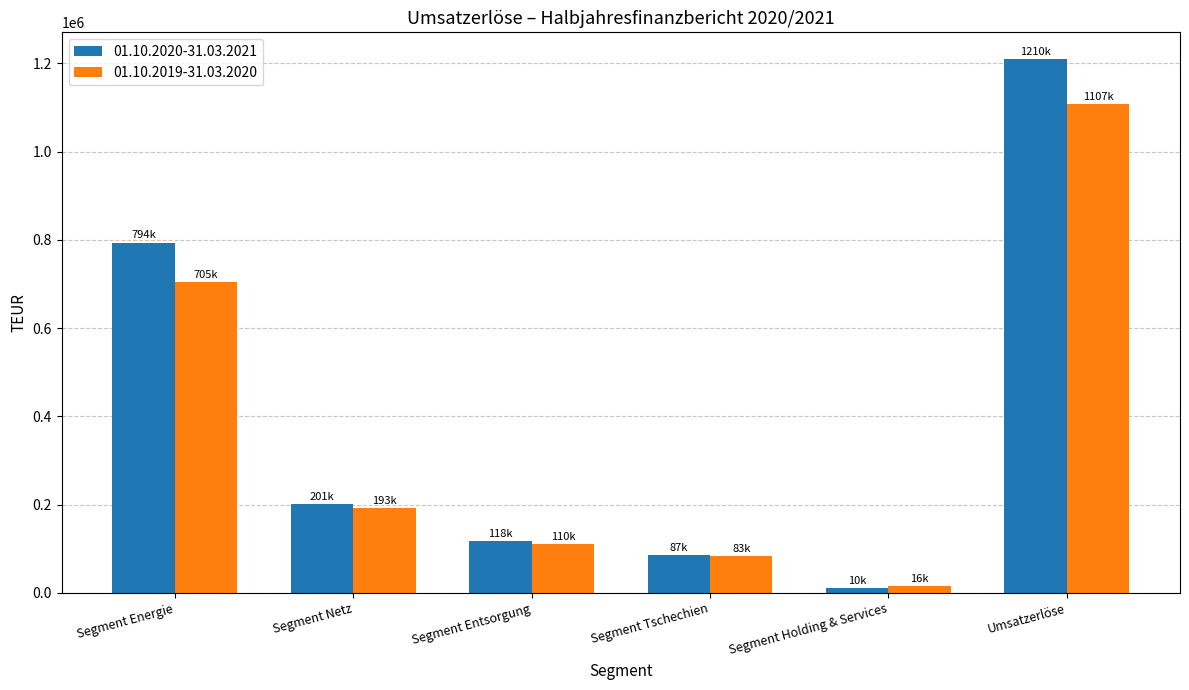

What is the sum of the 01.10.2020-31.03.2021 values at Segment Holding & Services and Segment Tschechien?

96758.9